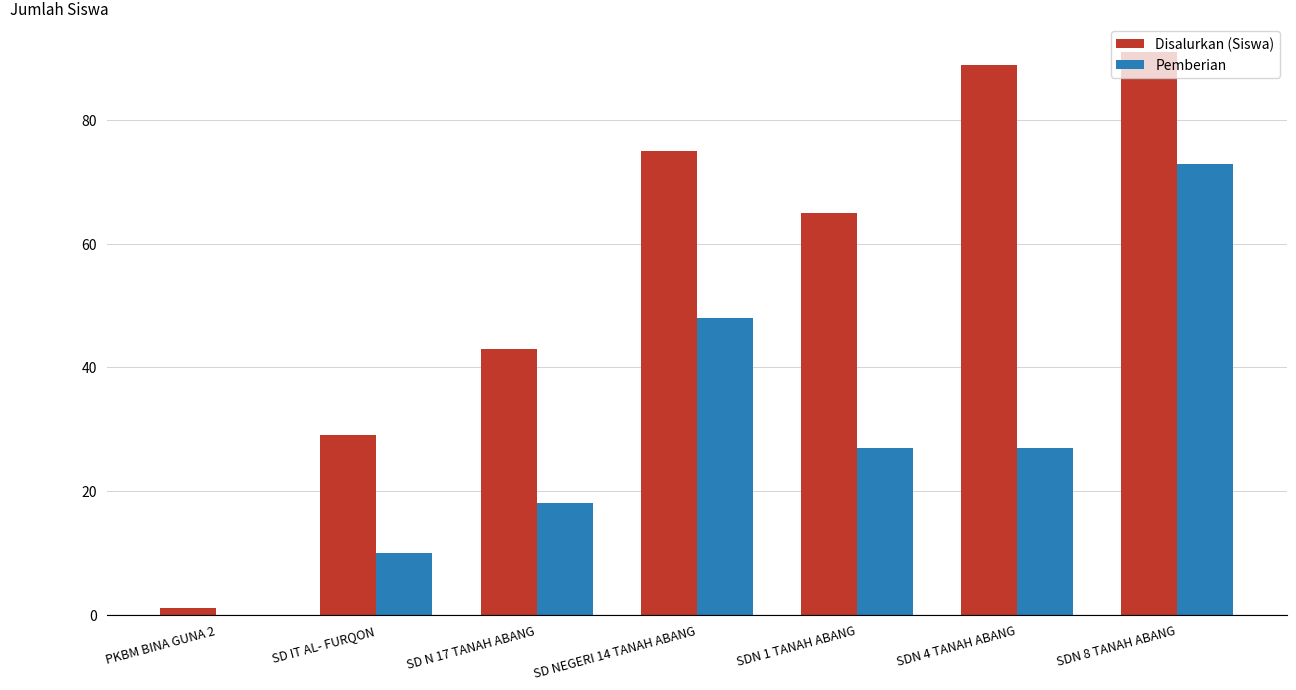

At which label does Pemberian reach its peak?

SDN 8 TANAH ABANG